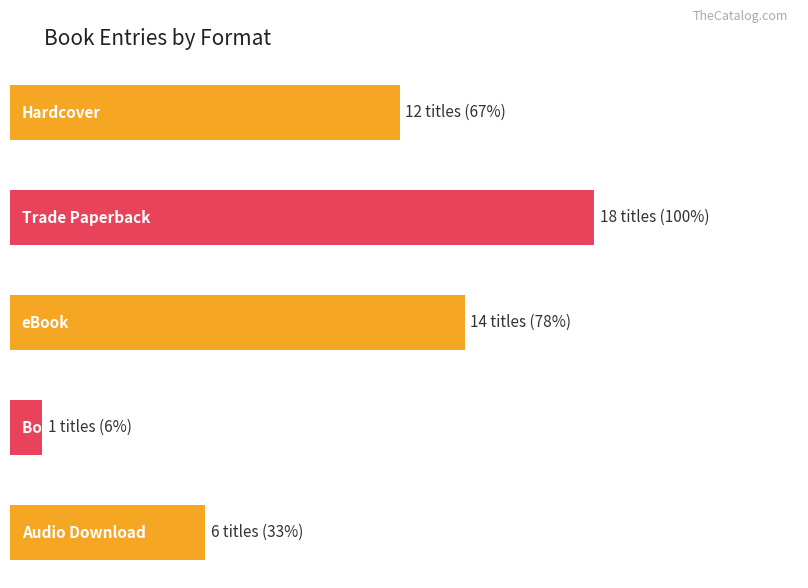

How many distinct data groups are displayed?

1